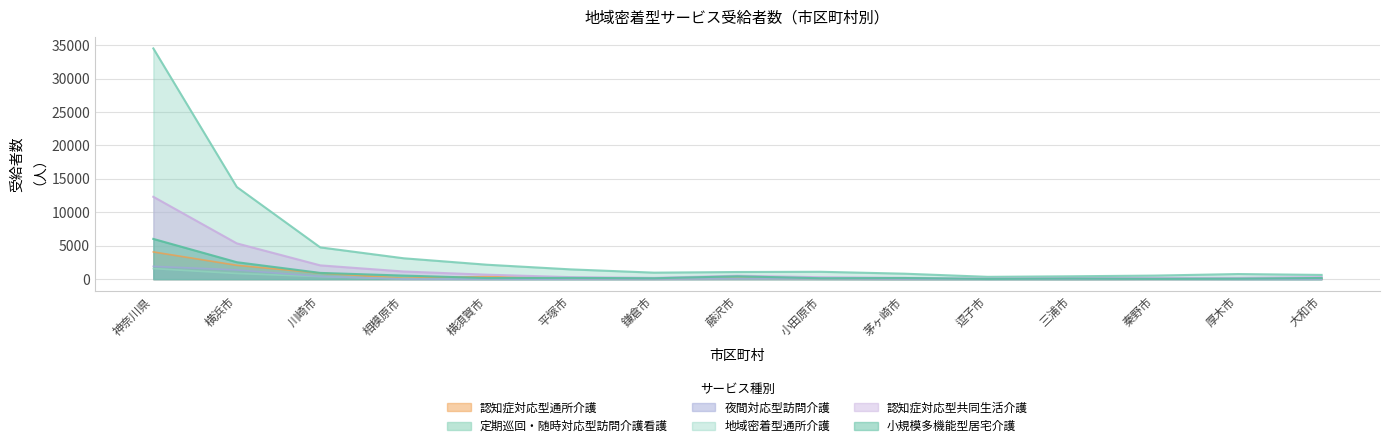

How many interior local valleys does the 認知症対応型共同生活介護 series have?

2